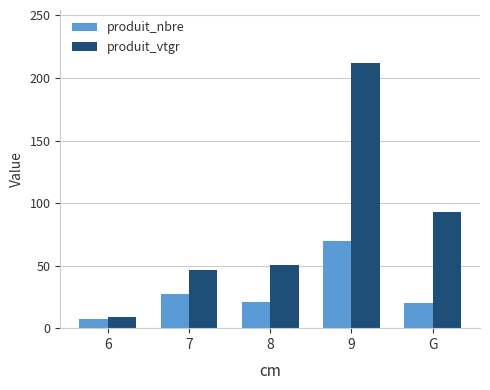

How many bars are there in total?

10